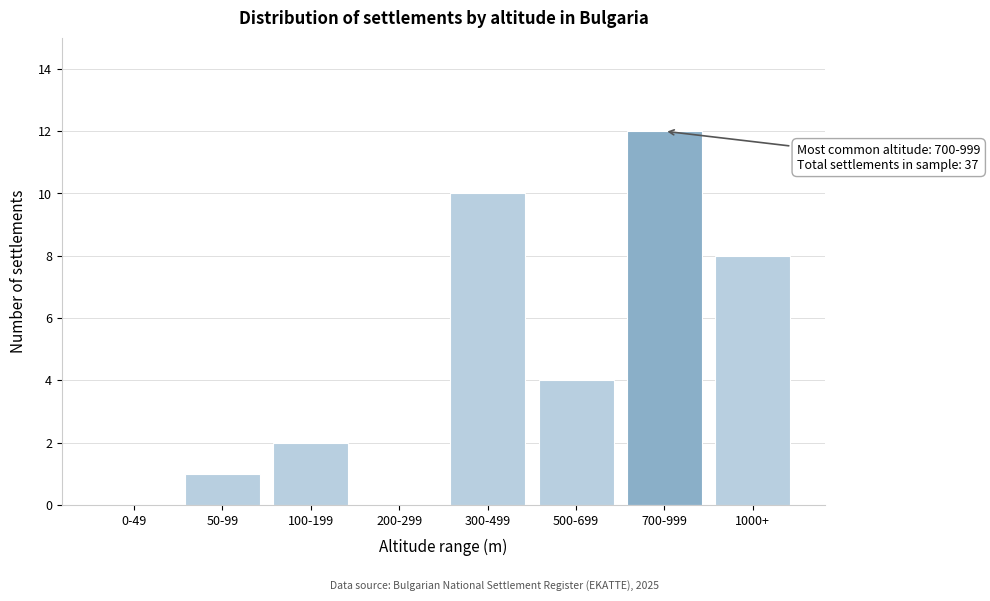

Reading left to right, list all the values displayed in this chart.

0-49=0	50-99=1	100-199=2	200-299=0	300-499=10	500-699=4	700-999=12	1000+=8